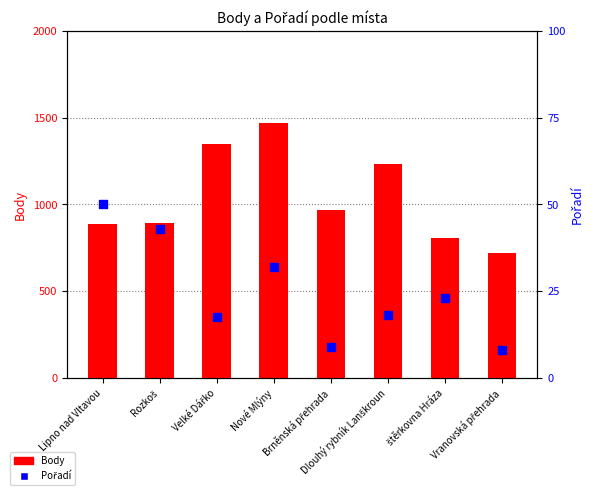

Is the value of Pořadí at Lipno nad Vltavou greater than the value of Body at Lipno nad Vltavou?

No